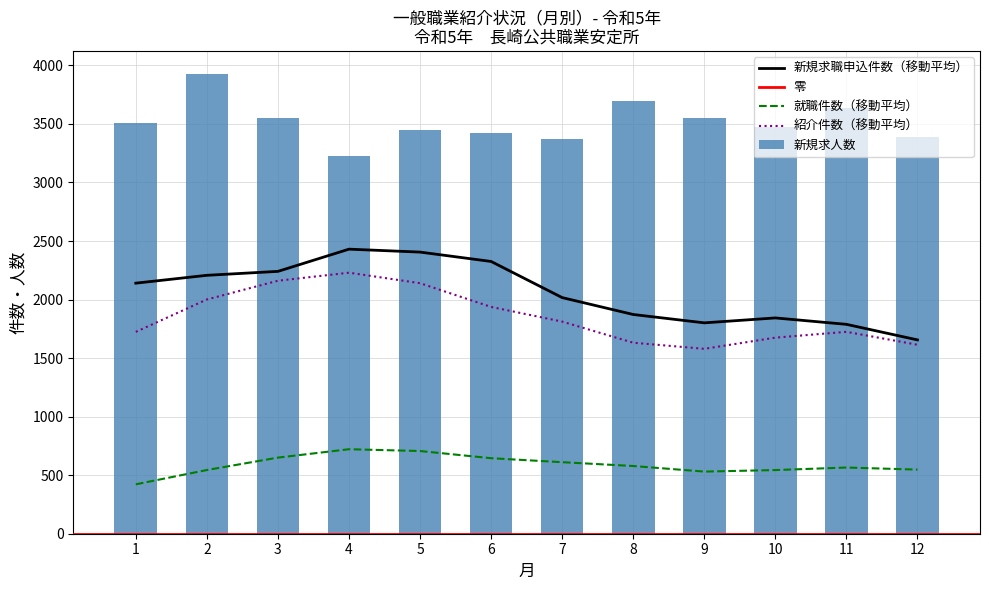

What is the average value of the 新規求人数 series?

3517